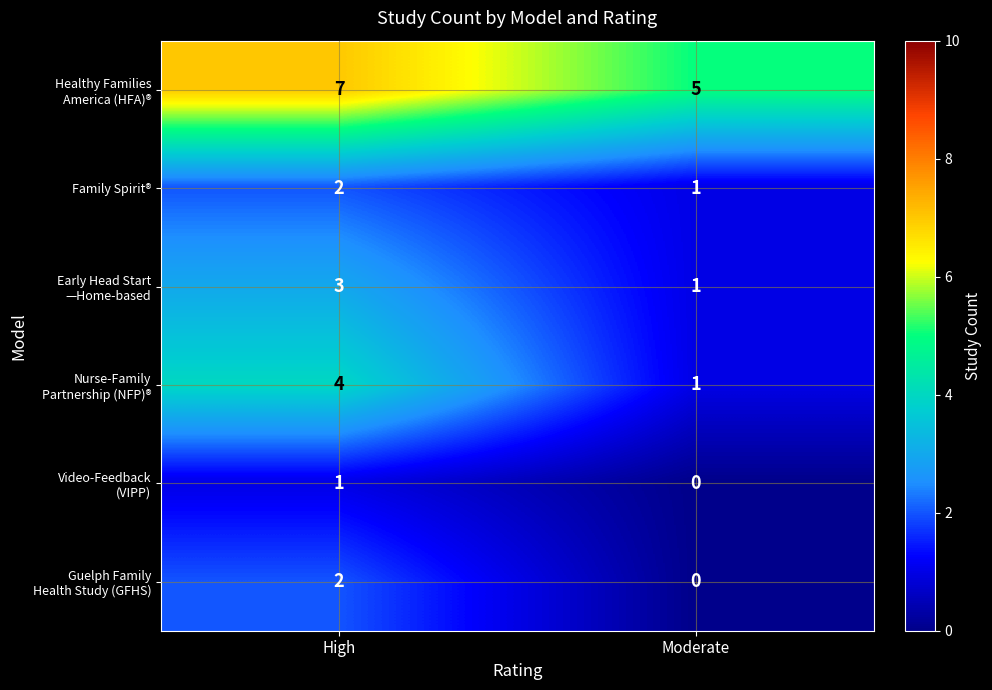

Which label corresponds to the largest value in the chart?

High